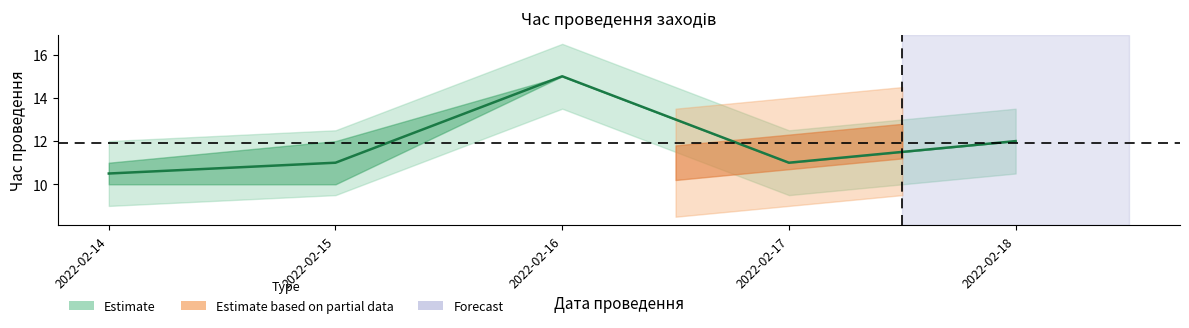

Rank the categories by value from lowest to highest.

2022-02-14, 2022-02-15, 2022-02-17, 2022-02-18, 2022-02-16